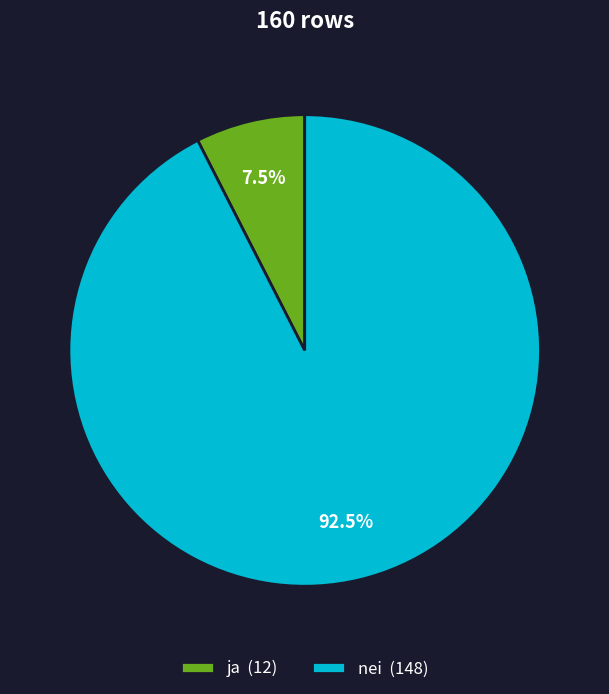

Is there any slice that represents more than half of the pie?

Yes